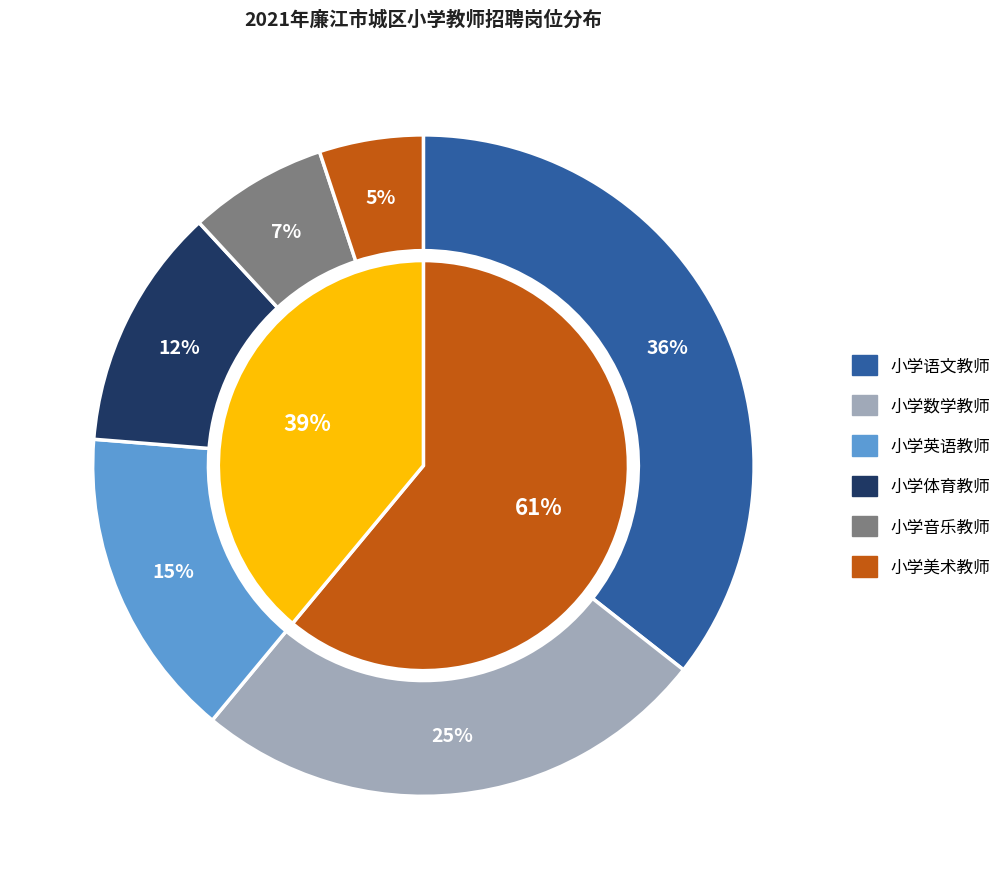

Does any single category account for the majority?

No